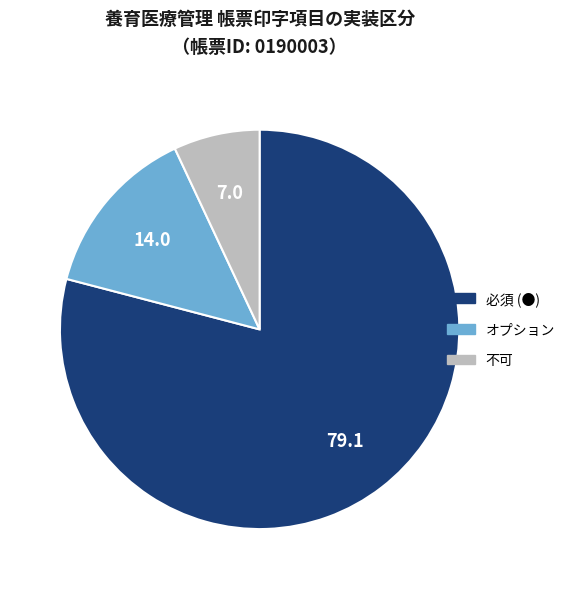

Which has a higher value, 不可 or 必須 (●)?

必須 (●)